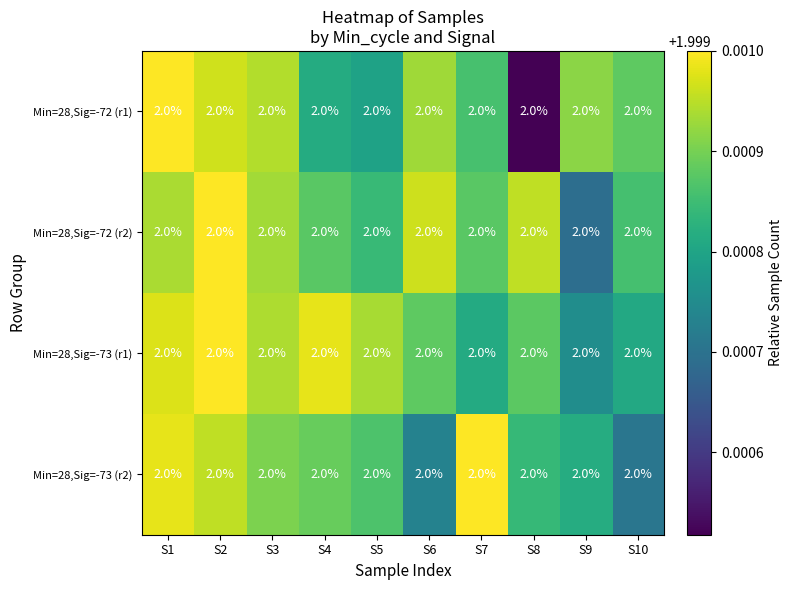

What is the maximum value shown in the chart?

2.0